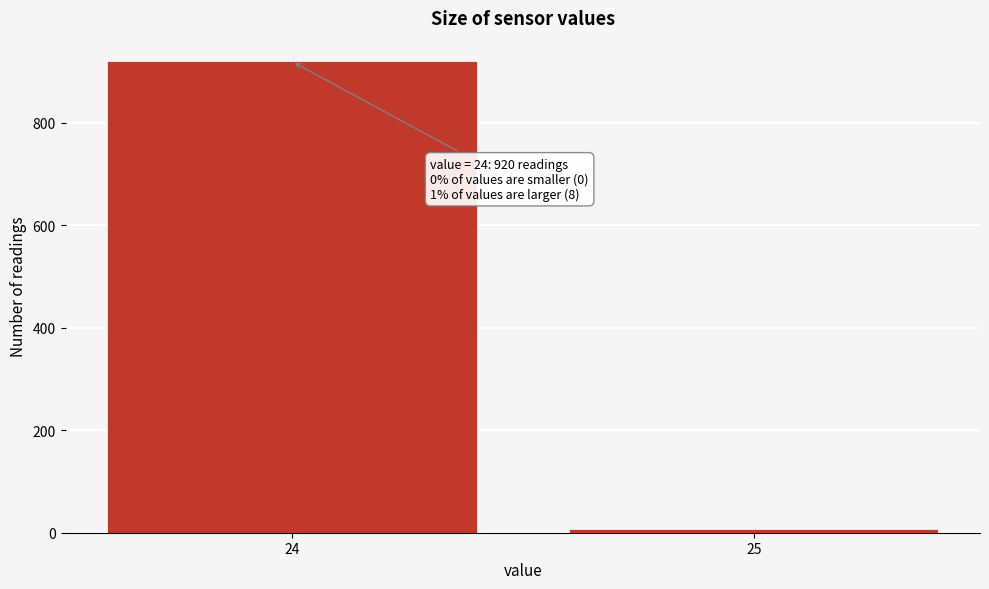

Reading left to right, extract all data points from this chart.

24=920	25=8